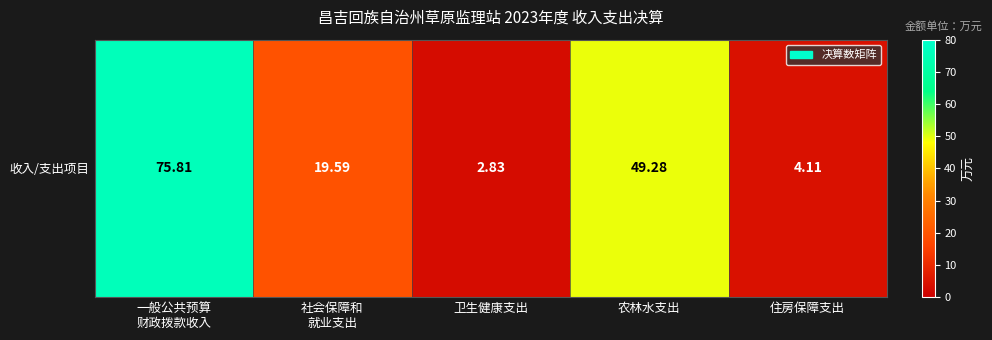

What is the maximum value shown in the chart?

75.8